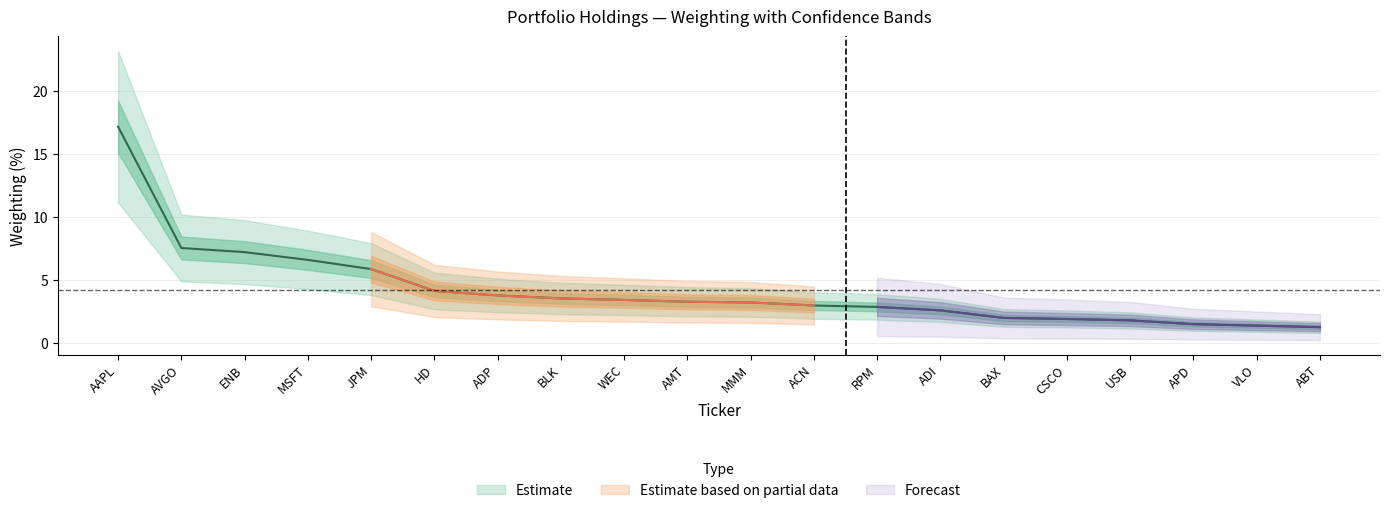

What value does the data have at ENB?

7.2